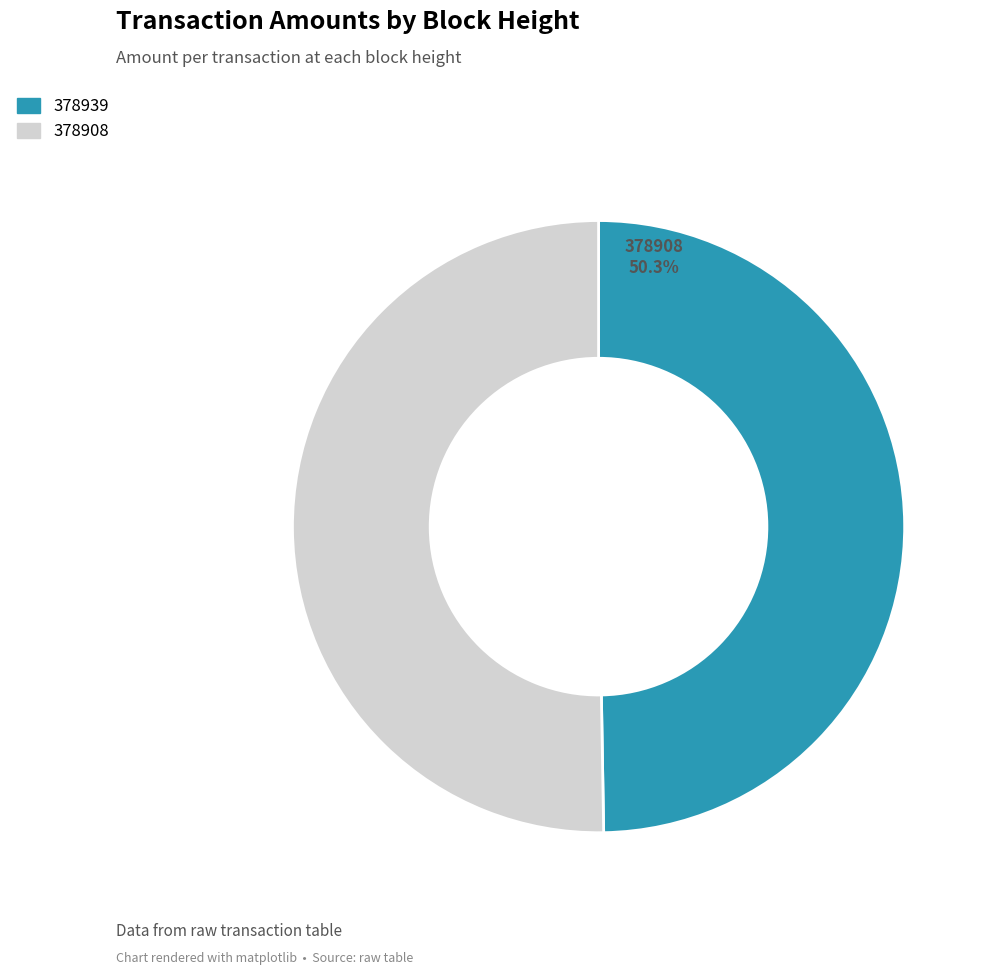

Combined, do 378908 and 378939 account for over 50%?

Yes